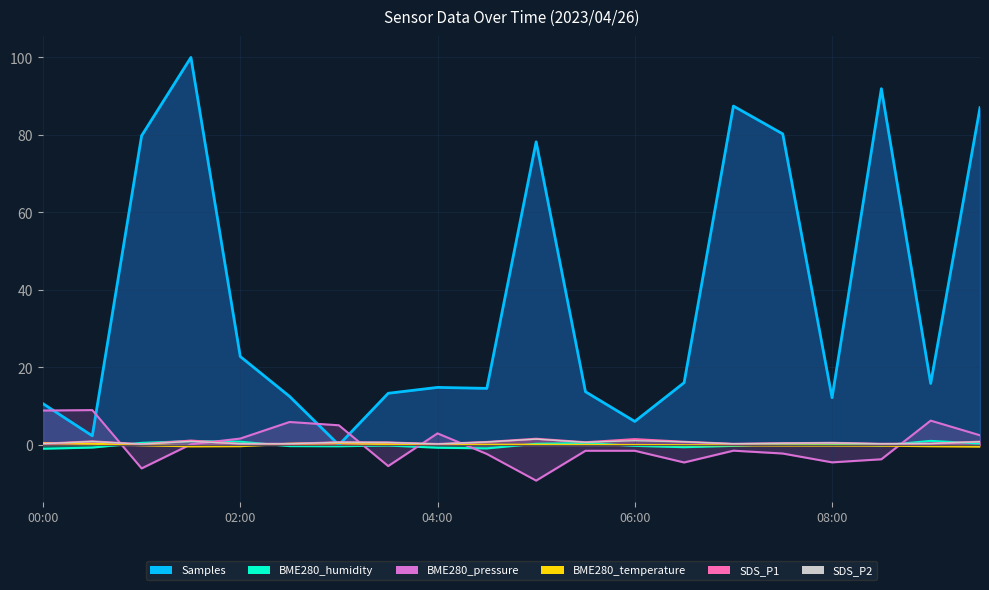

Which series has the widest spread of values?

Samples